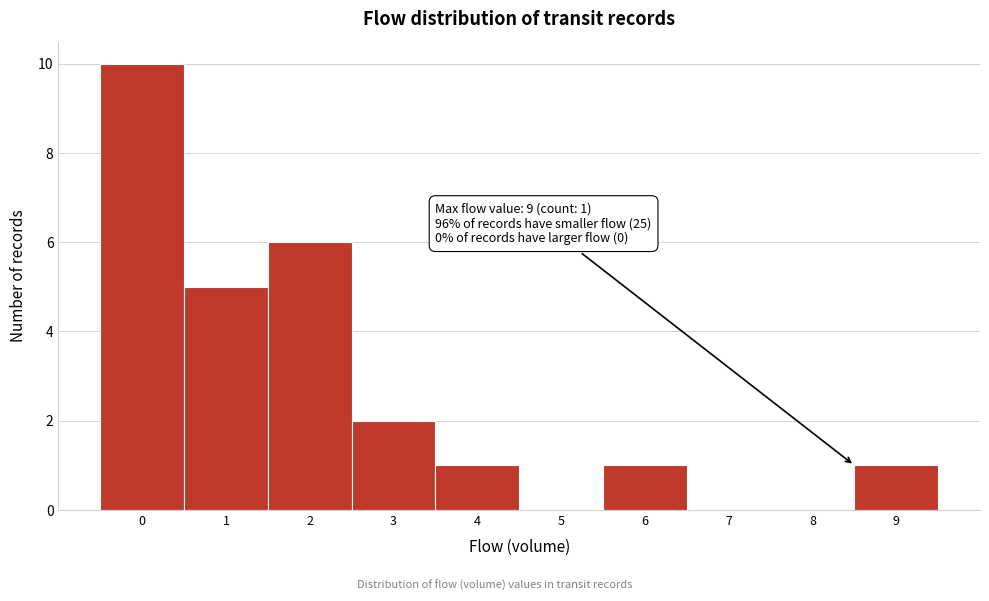

Reading right to left, transcribe all the data shown in this chart.

9=1	8=0	7=0	6=1	5=0	4=1	3=2	2=6	1=5	0=10